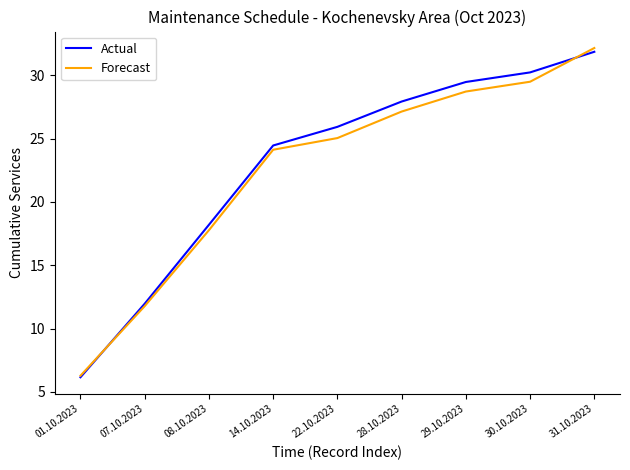

What position from the right is 28.10.2023?

4